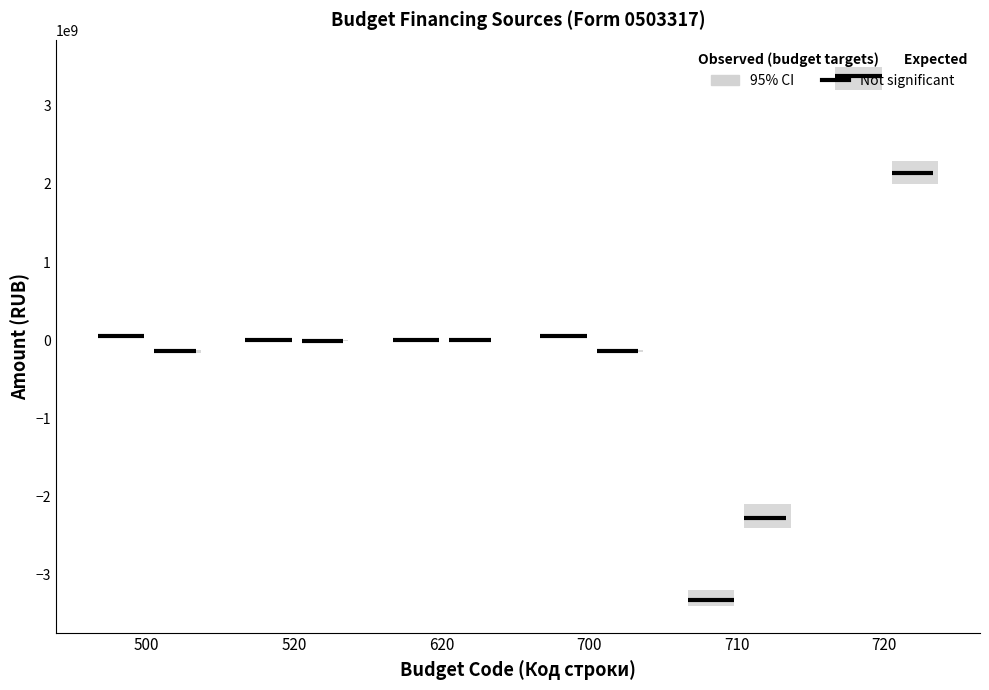

What is the sum of all Not significant (Утвержд.) values?

103630913.2